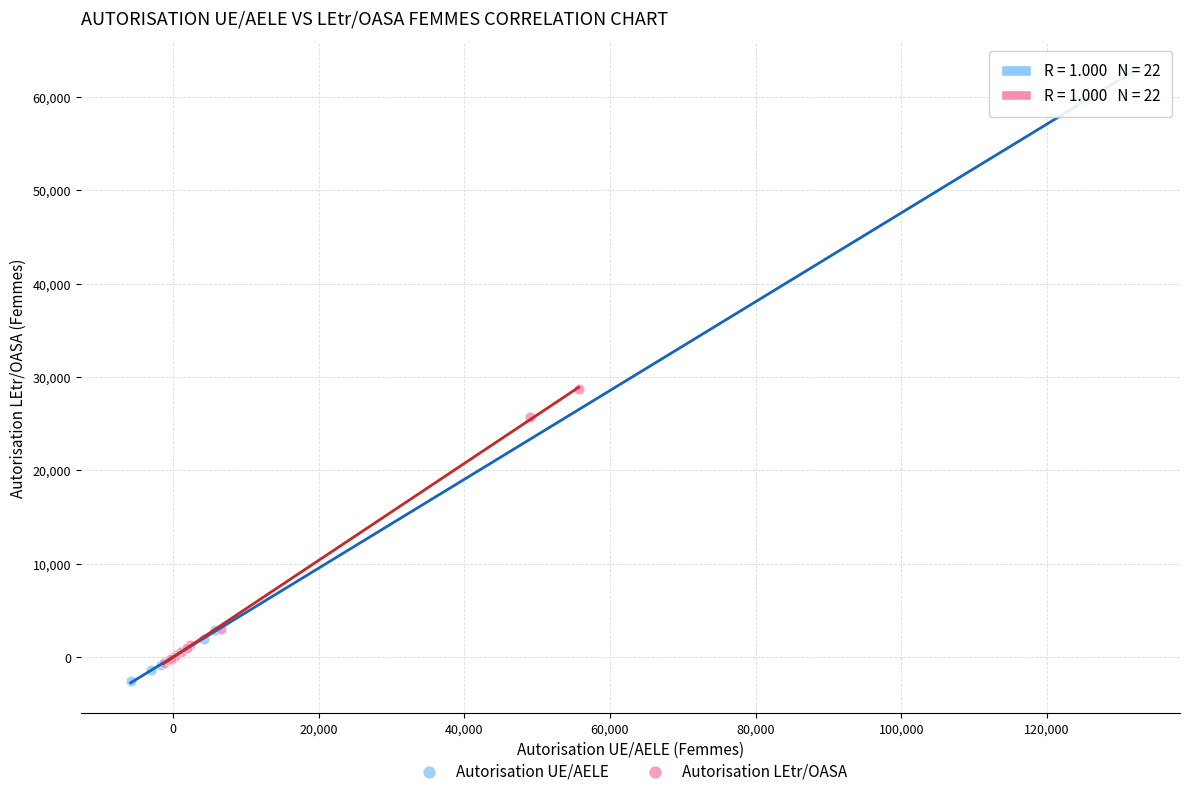

Which series contains the highest Y value?

Autorisation UE/AELE